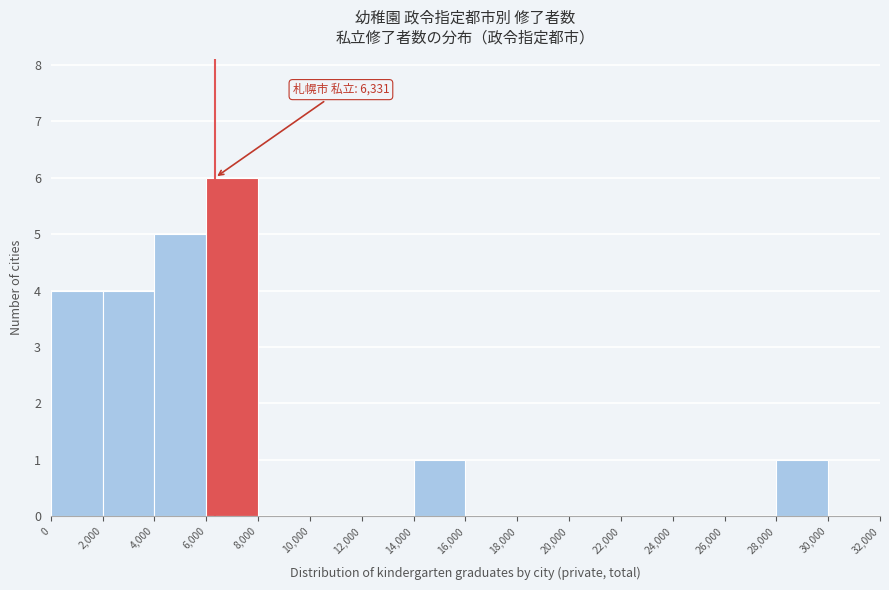

Over which range of the x-axis is the bar tallest?

6,000 to 8,000